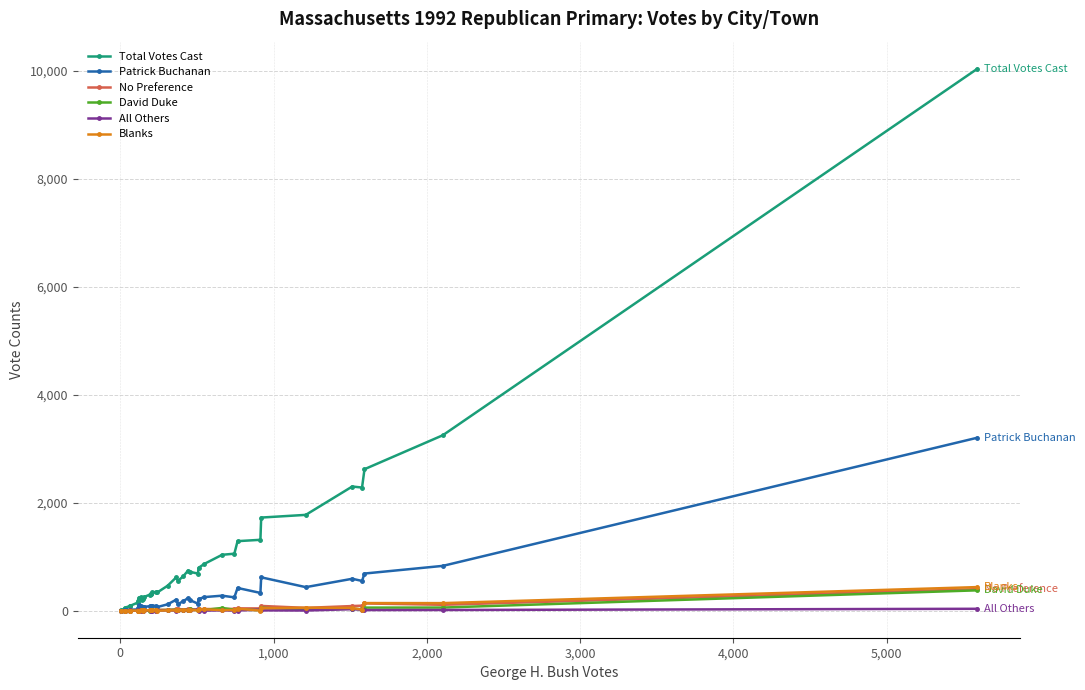

True or false: No Preference and Blanks intersect in this chart.

True